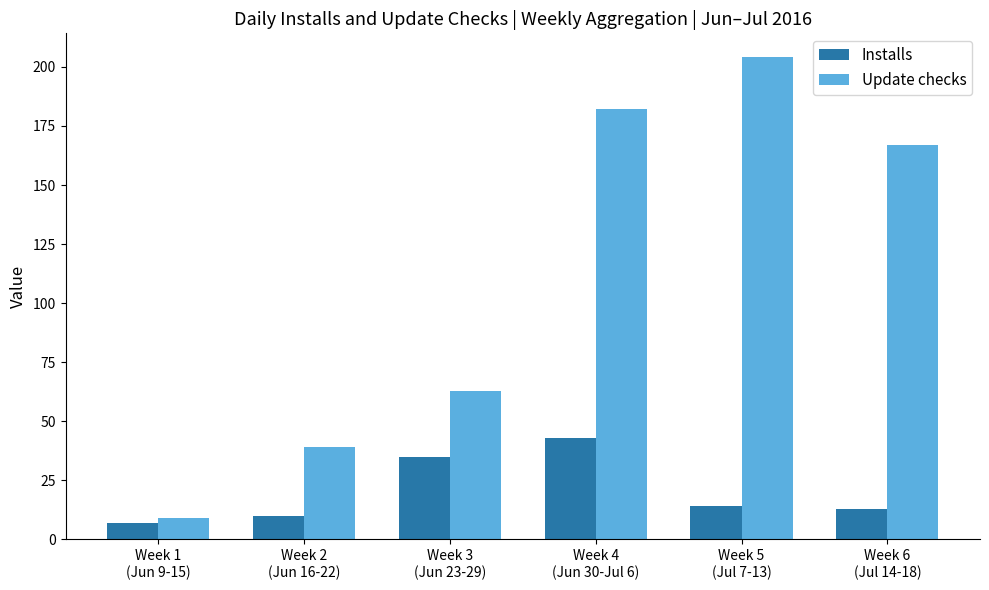

What are all the series names shown in the legend?

Installs, Update checks